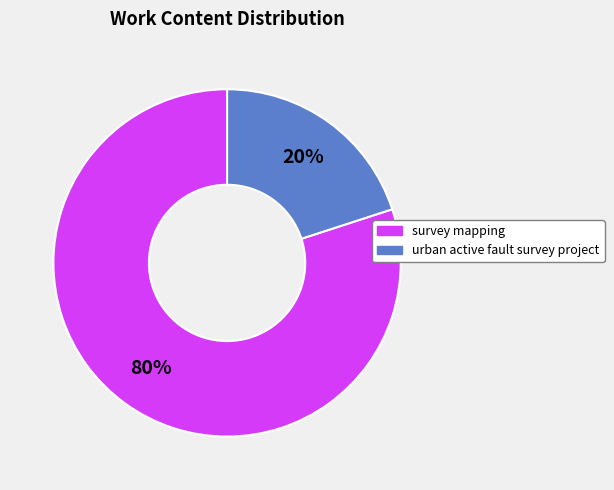

To the nearest percent, what is the combined percentage of survey mapping and urban active fault survey project?

100%